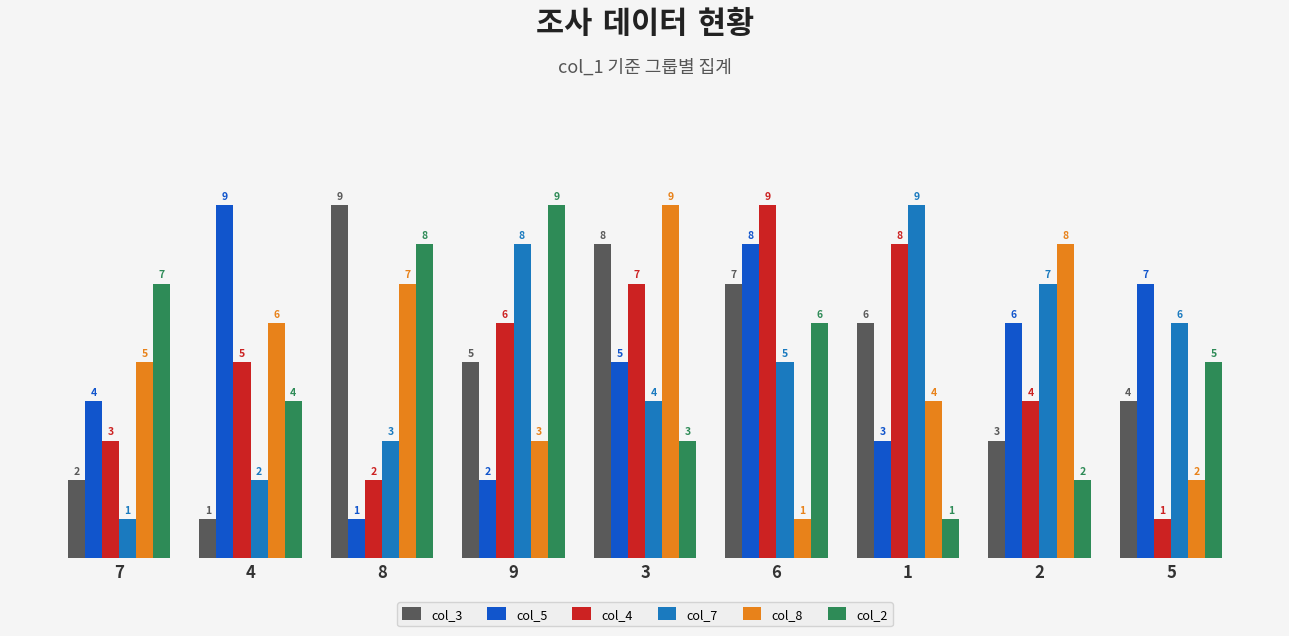

The value of col_7 at 3 is 2. True or false?

False